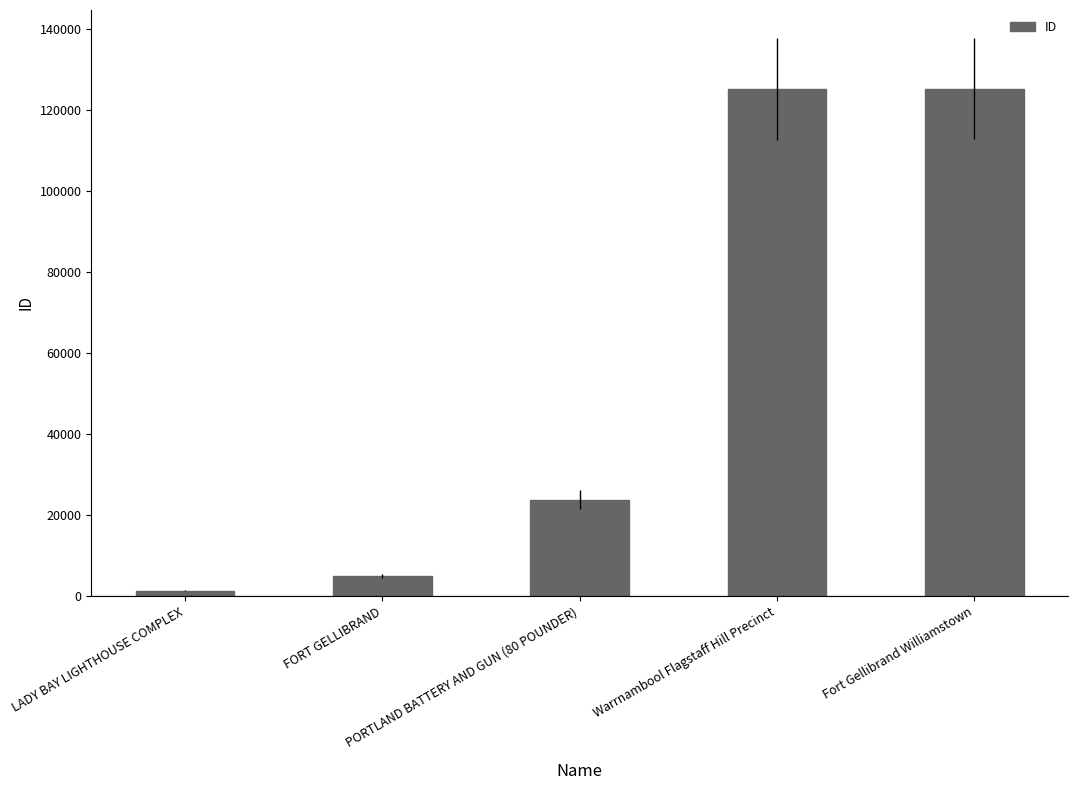

What position from the right is Fort Gellibrand Williamstown?

1